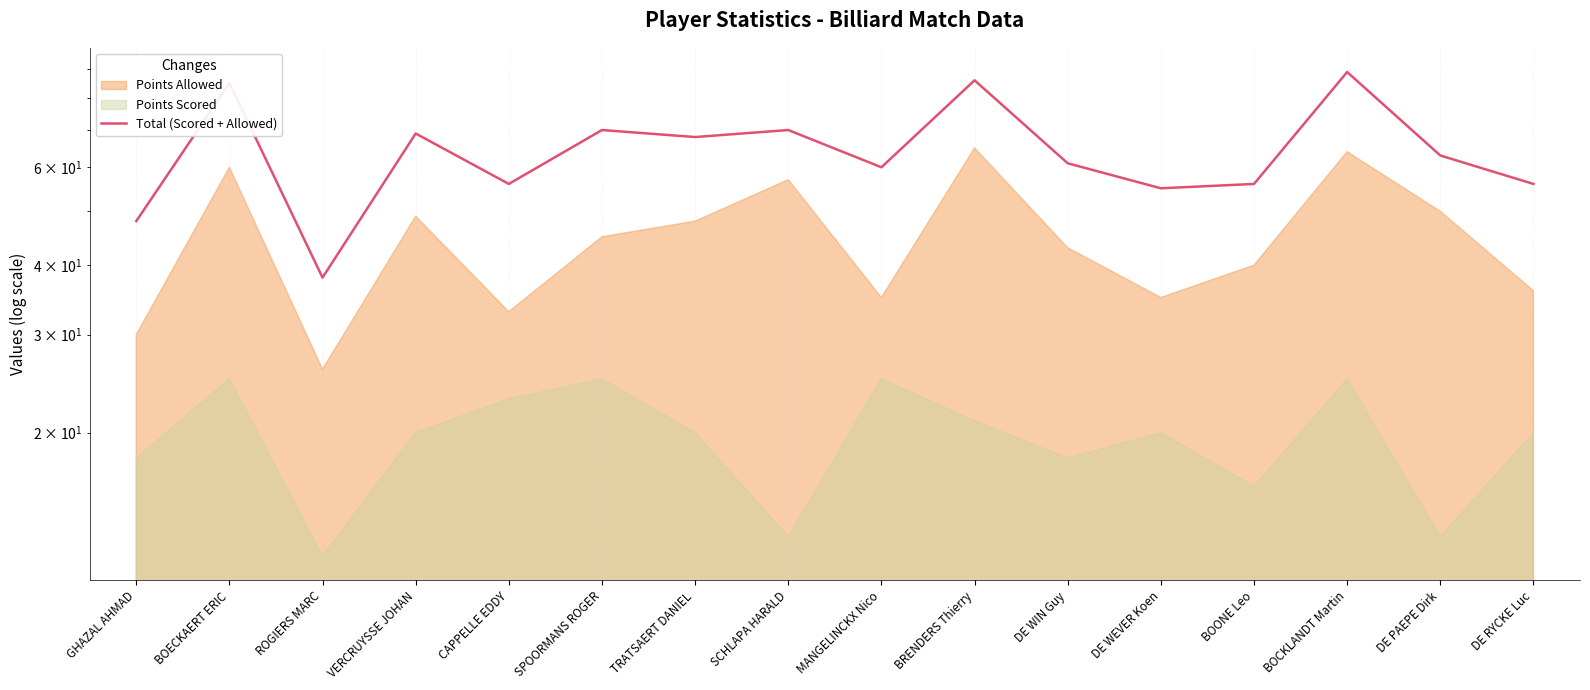

What position from the right is BOCKLANDT Martin?

3